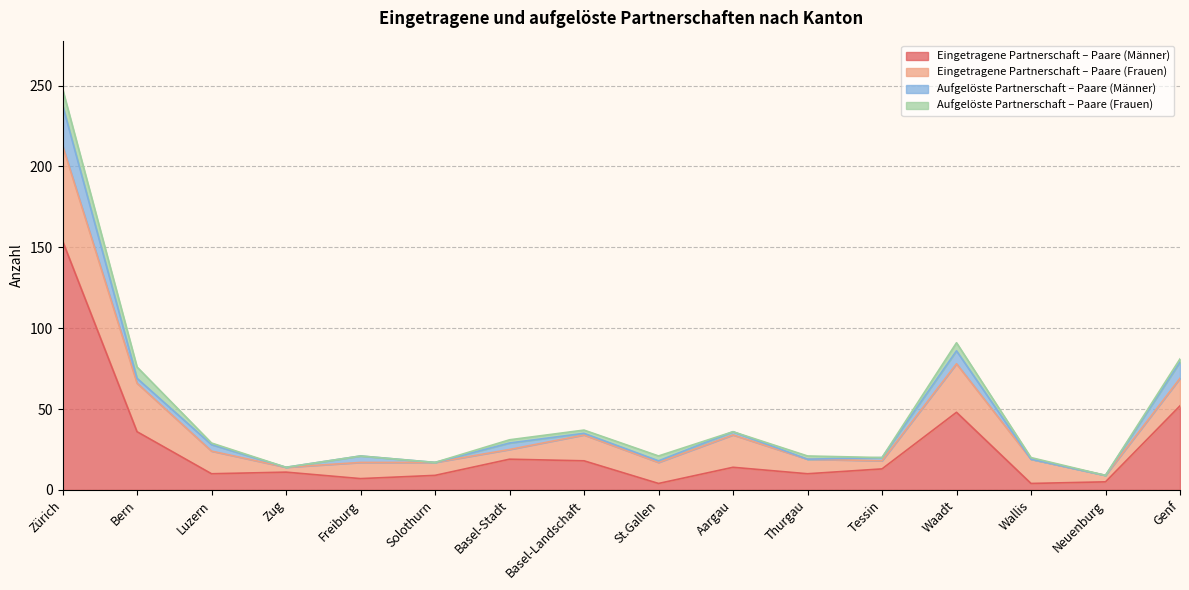

How many series are shown in this chart?

4